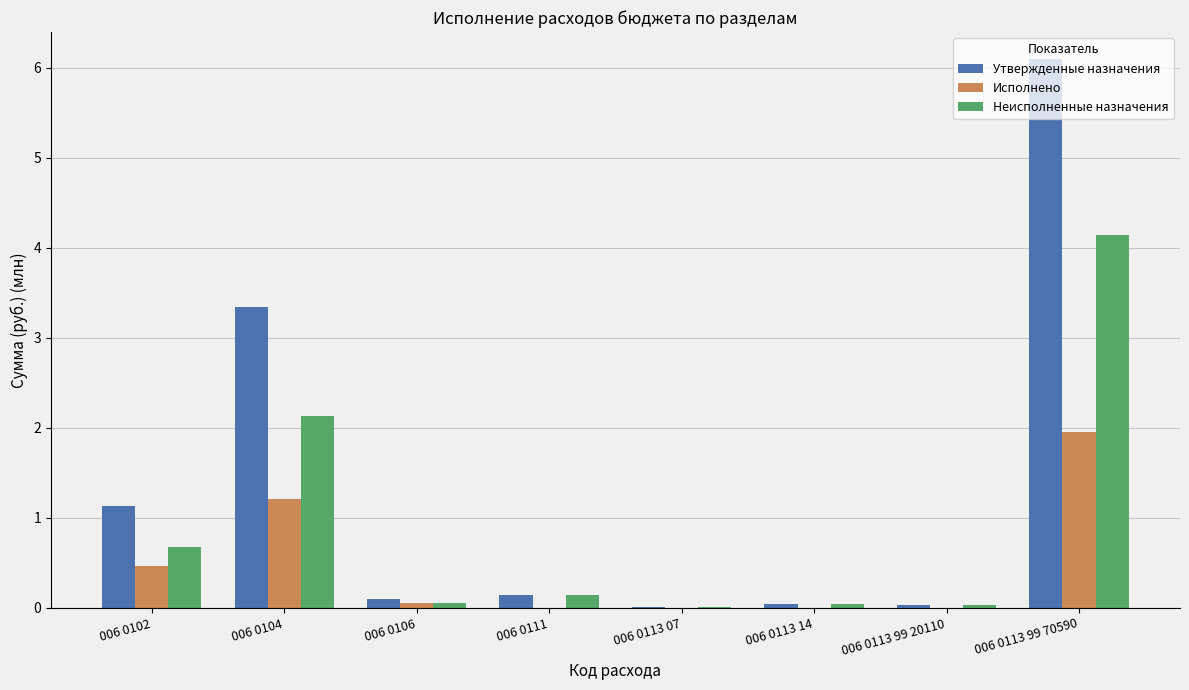

What is the sum of all Неисполненные назначения values?

7.2